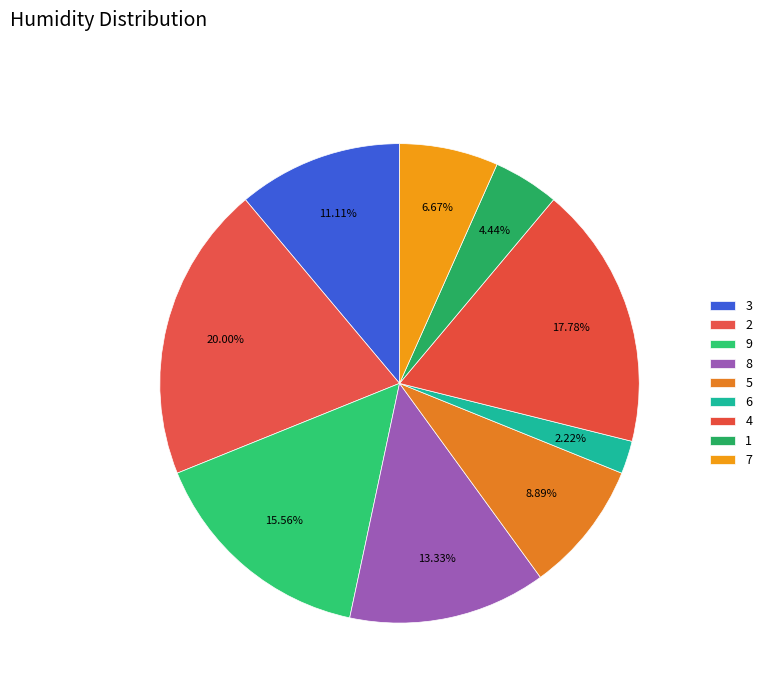

Combined, do 3 and 6 account for over 50%?

No